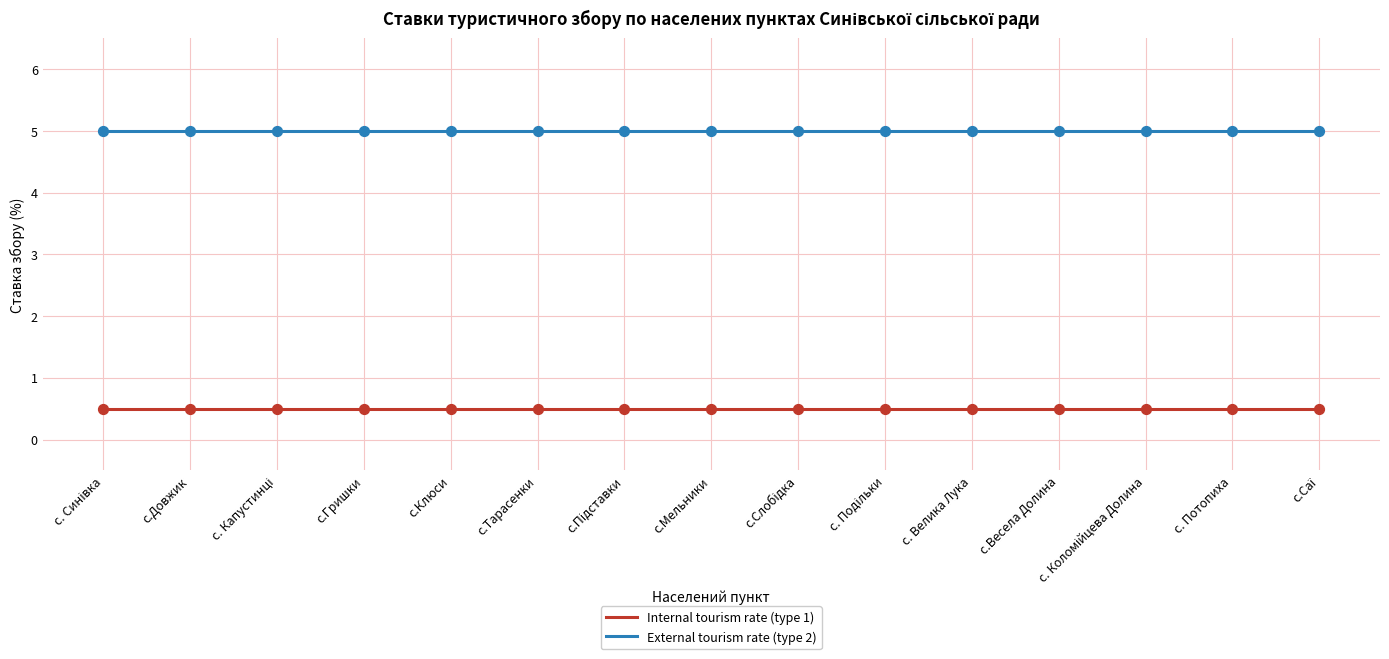

Is the value of External tourism rate (type 2) at с.Клюси greater than the value of Internal tourism rate (type 1) at с.Весела Долина?

Yes